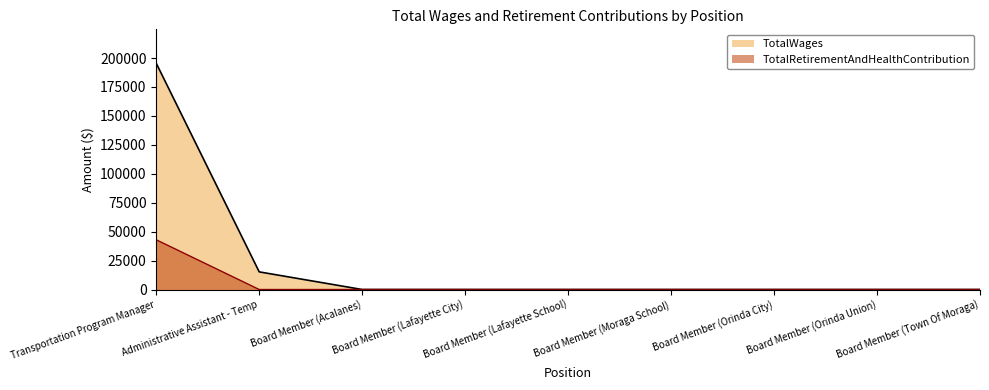

True or false: TotalRetirementAndHealthContribution has a value of -15066 at Board Member (Acalanes).

False